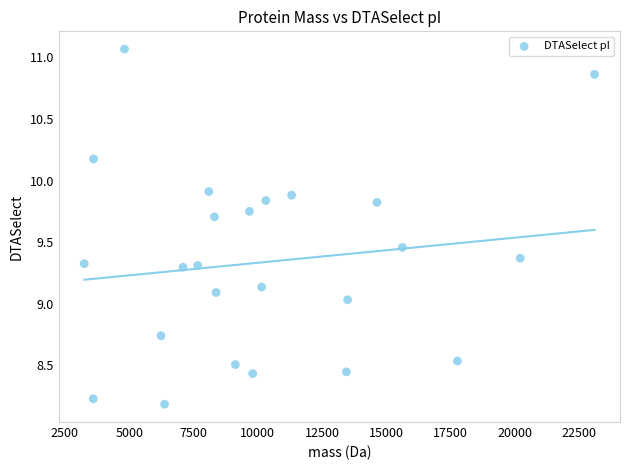

What is the range of X values (max minus min)?

19834.5